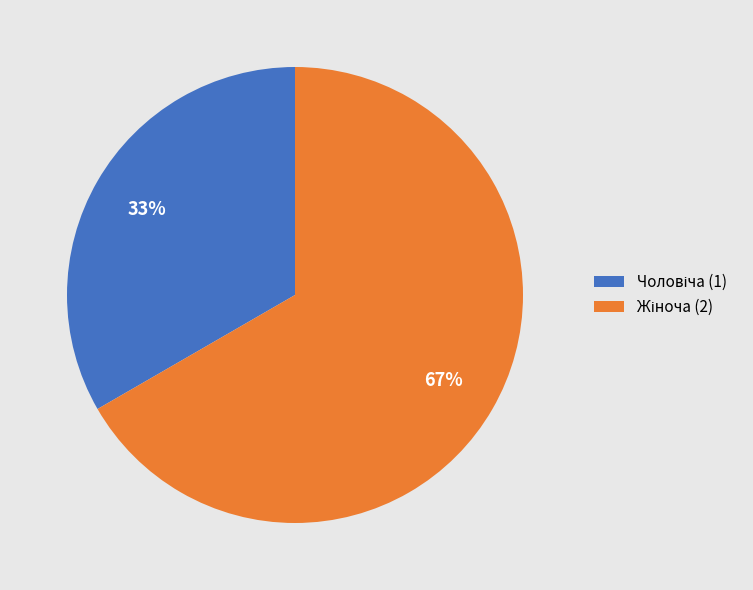

Does any single category account for the majority?

Yes